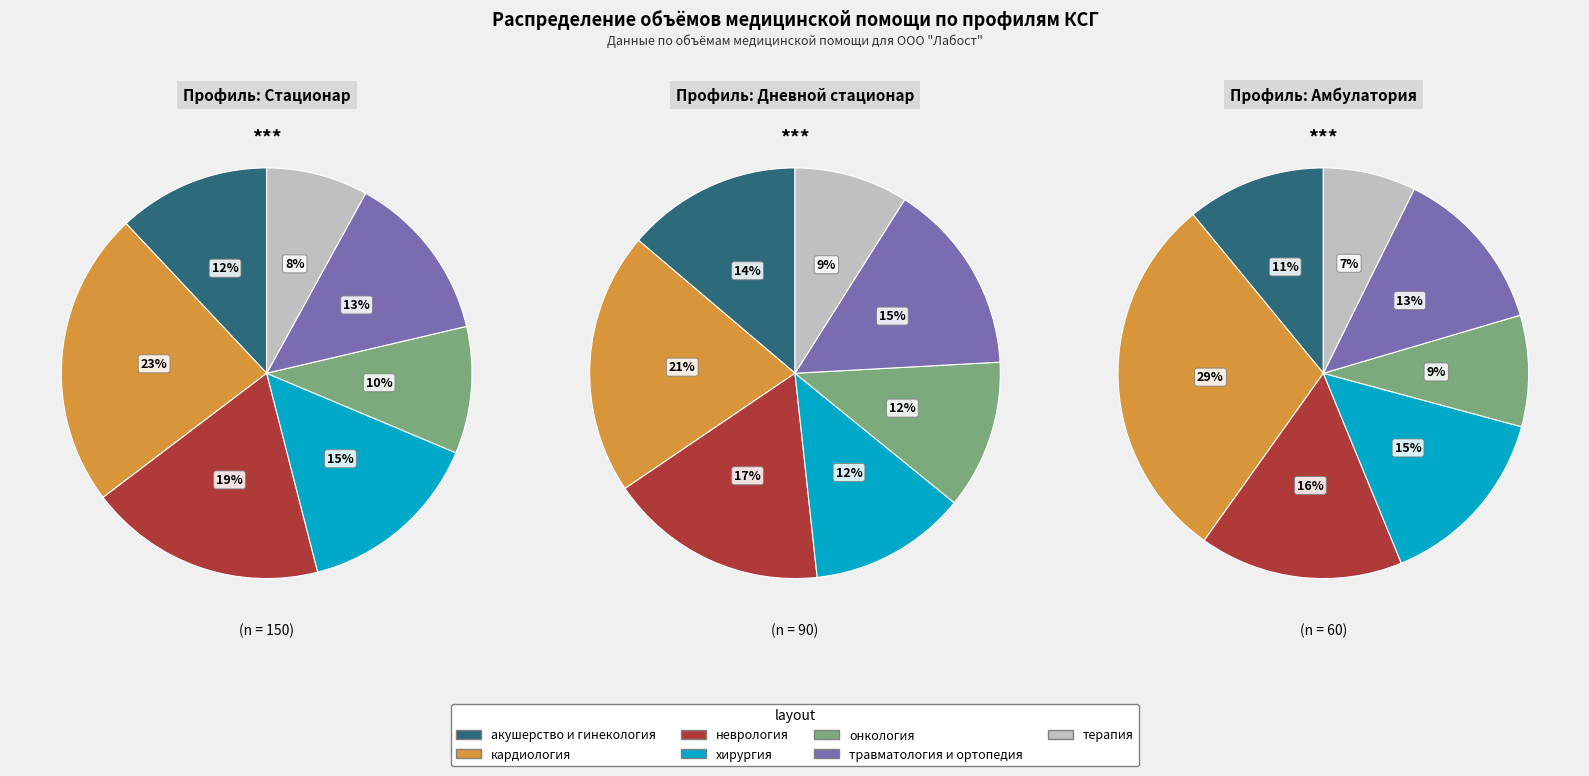

Does онкология account for over 50% of the chart?

No